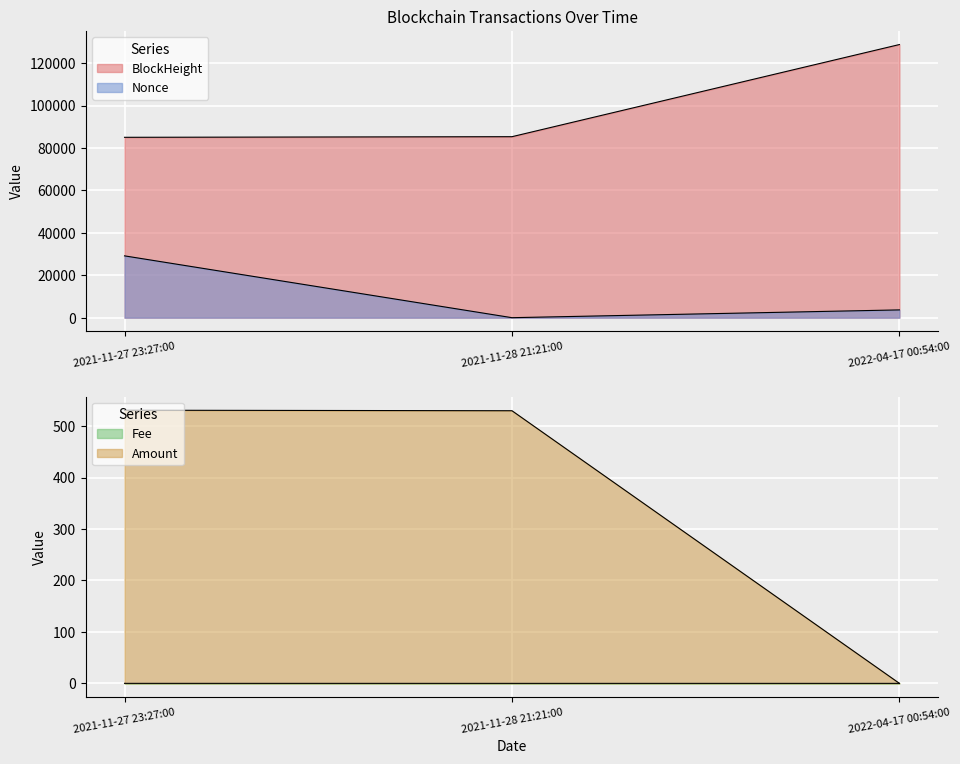

What are all the series names shown in the legend?

BlockHeight, Nonce, Fee, Amount